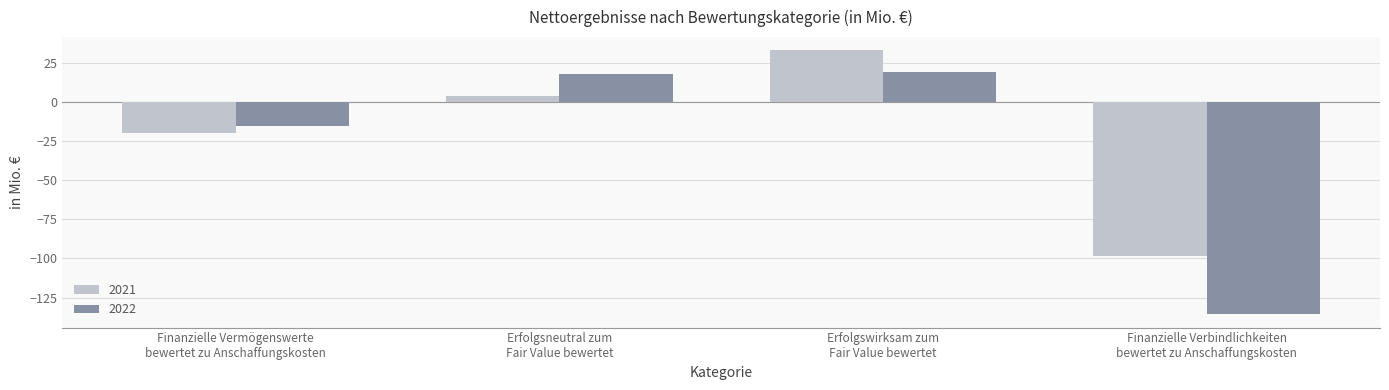

What value does the 2022 series have at Erfolgsneutral zum
Fair Value bewertet?

18.3